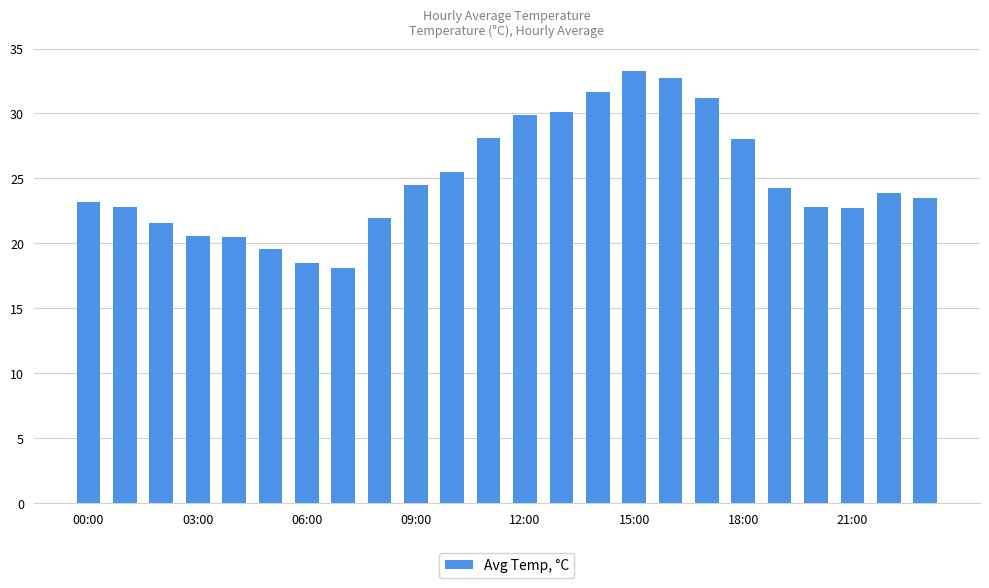

How many categories are shown in the chart?

24